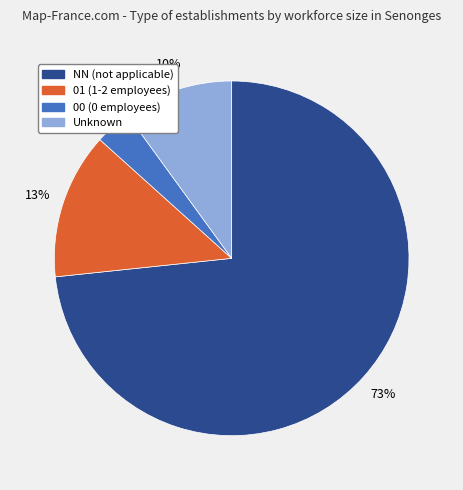

How many segments does this pie chart have?

4